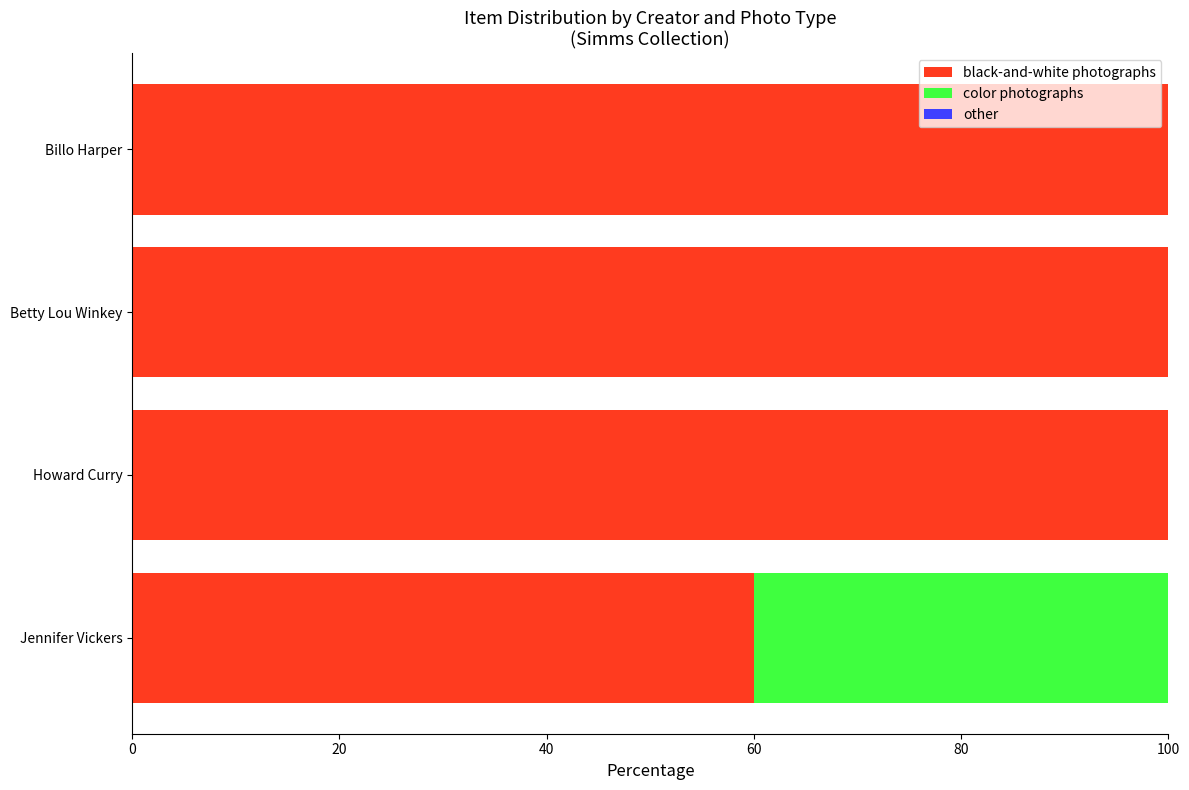

Read the black-and-white photographs value at Jennifer Vickers.

60